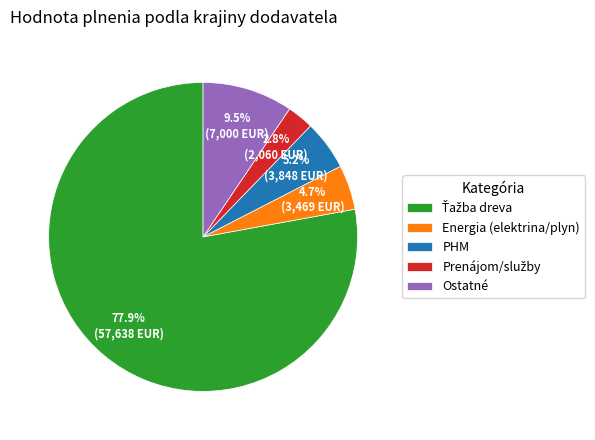

Do Energia (elektrina/plyn) and PHM together represent more than half of the pie?

No